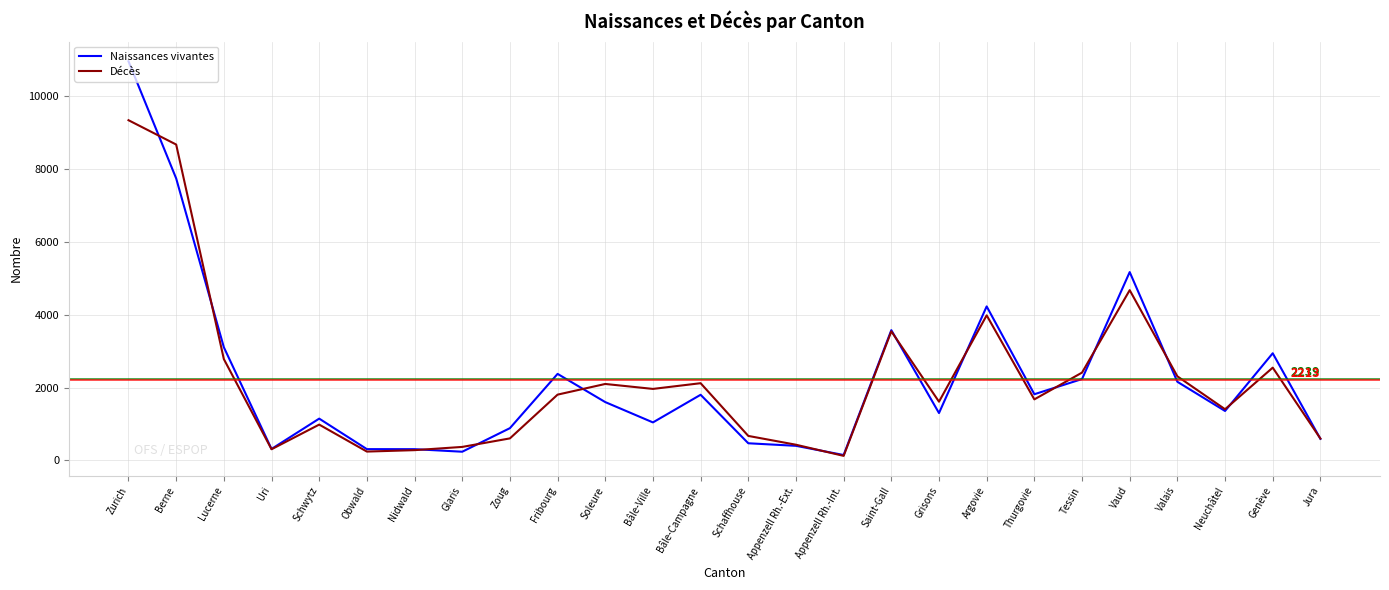

Rank the series by their maximum value, from highest to lowest.

Naissances vivantes, Décès